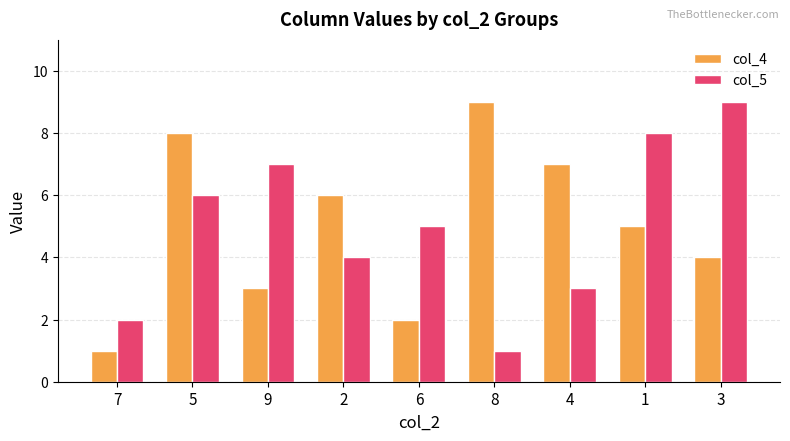

Reading left to right, extract all data points from this chart.

col_4: 7=1	5=8	9=3	2=6	6=2	8=9	4=7	1=5	3=4
col_5: 7=2	5=6	9=7	2=4	6=5	8=1	4=3	1=8	3=9